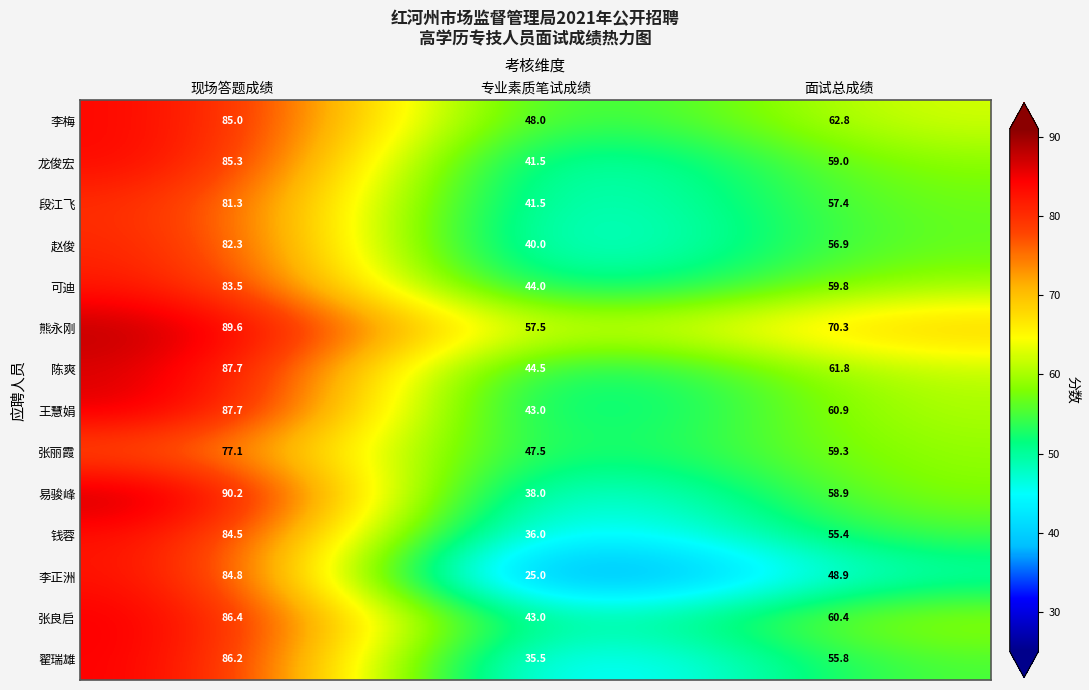

The value of 翟瑞雄 at 专业素质笔试成绩 is 47.8. True or false?

False